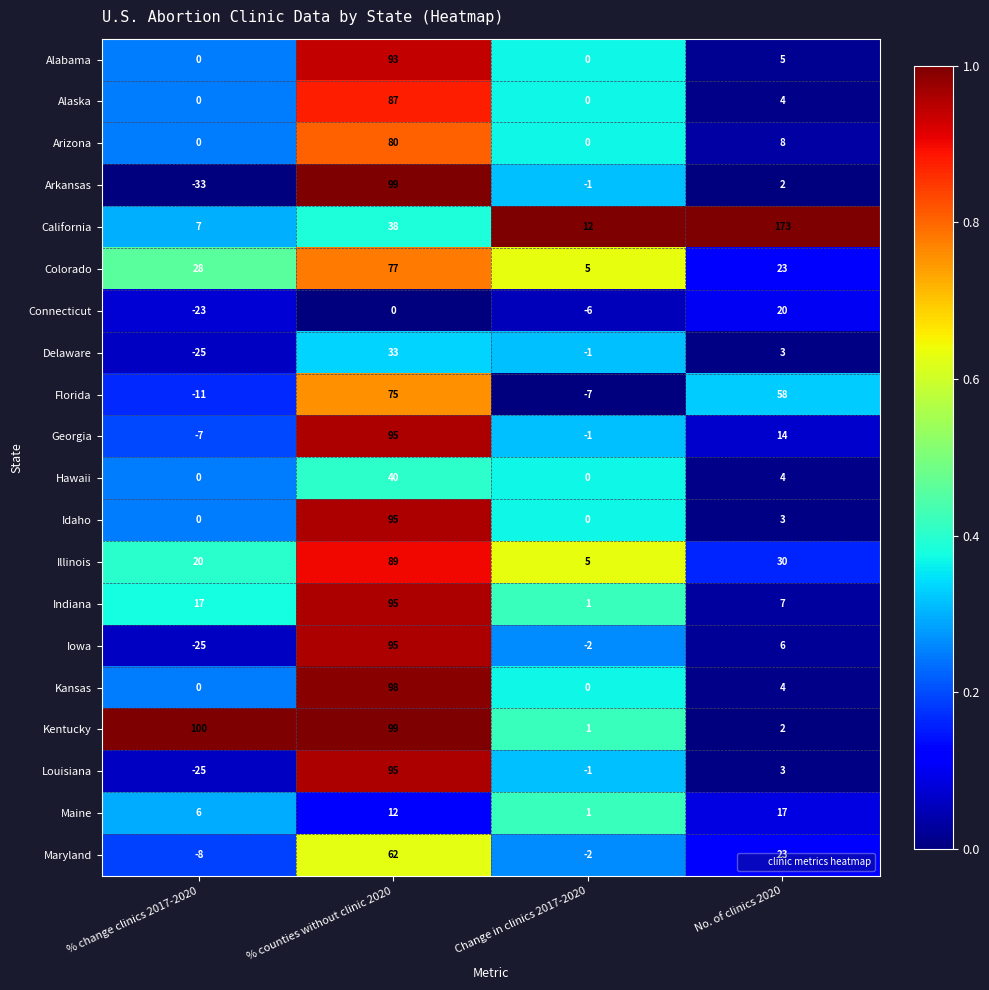

What is the total value across all series at Change in clinics 2017-2020?

4